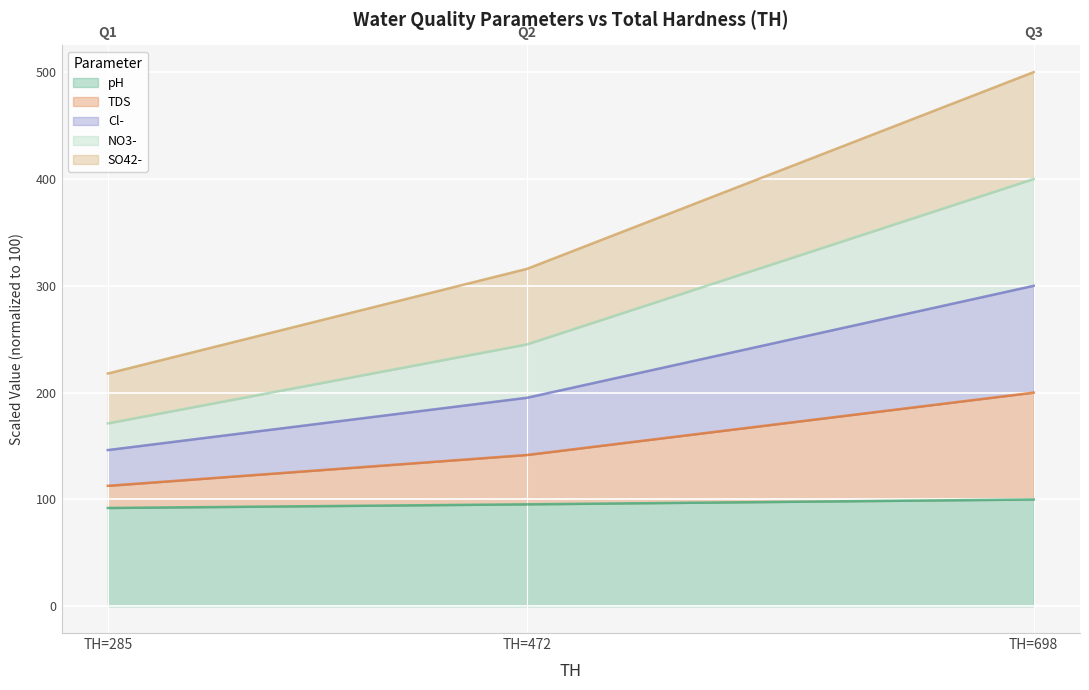

True or false: pH has a value of 178.8 at TH=698.

False